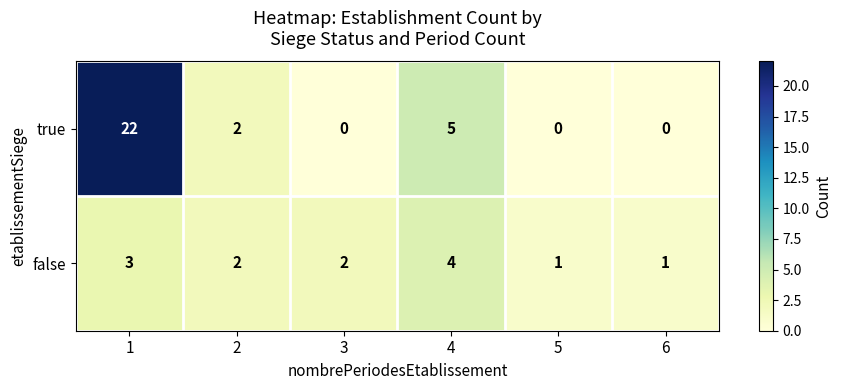

Is it true that true equals 0 at 3?

True